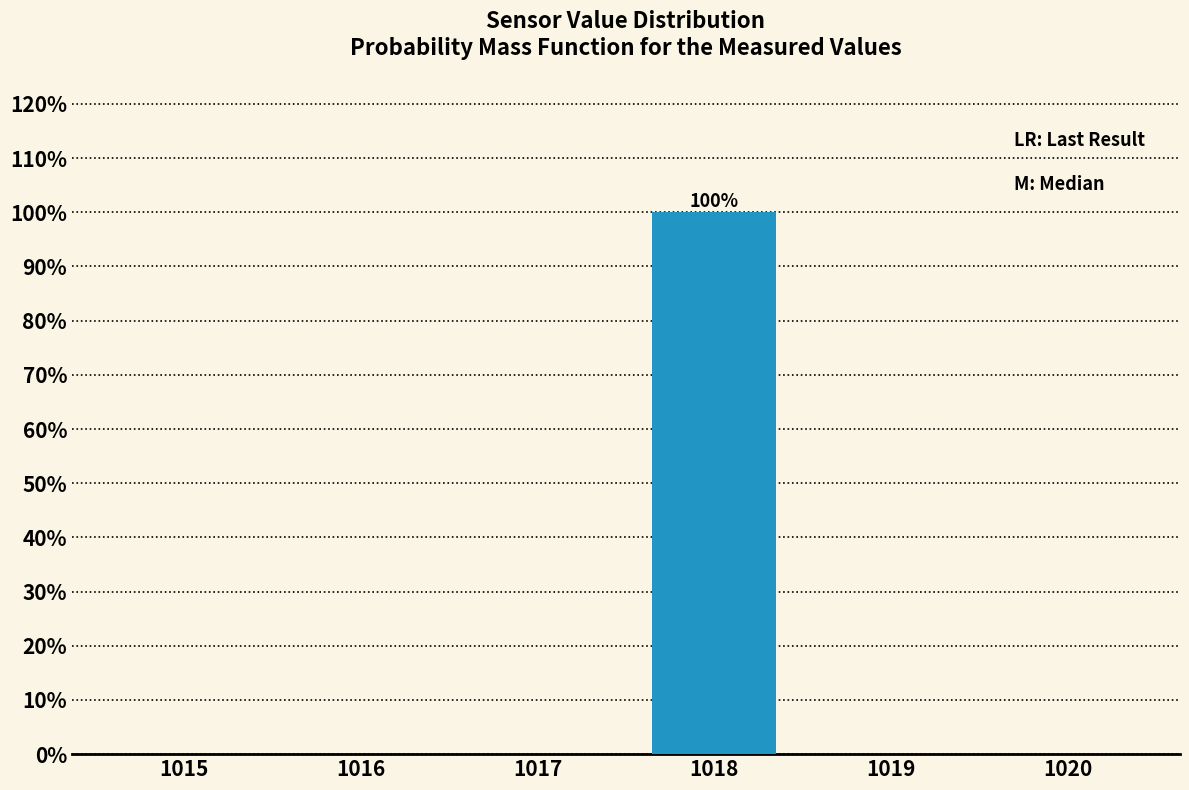

Reading left to right, transcribe all the data shown in this chart.

1015=0	1016=0	1017=0	1018=100	1019=0	1020=0